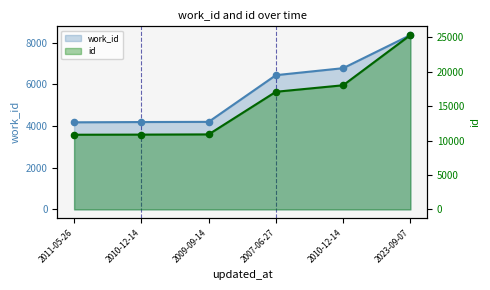

What is the total value across all series at 2011-05-26?

15024